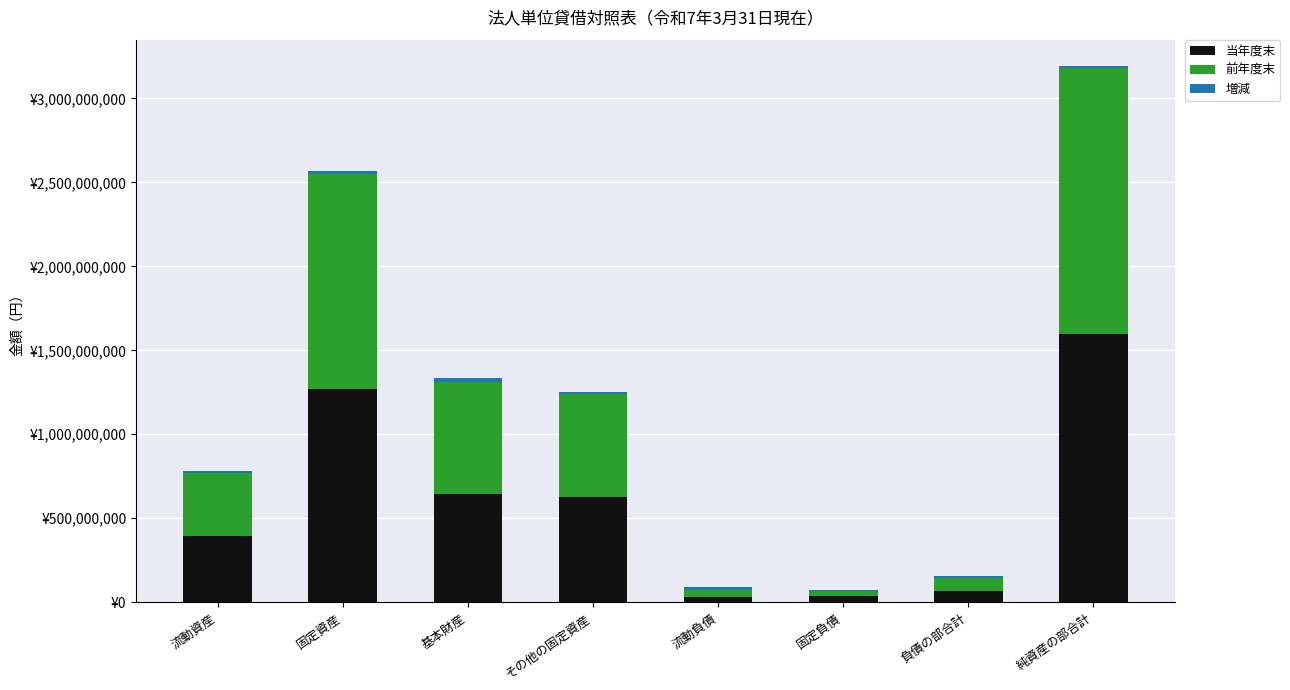

What is the sum of all 前年度末 values?

4692749411